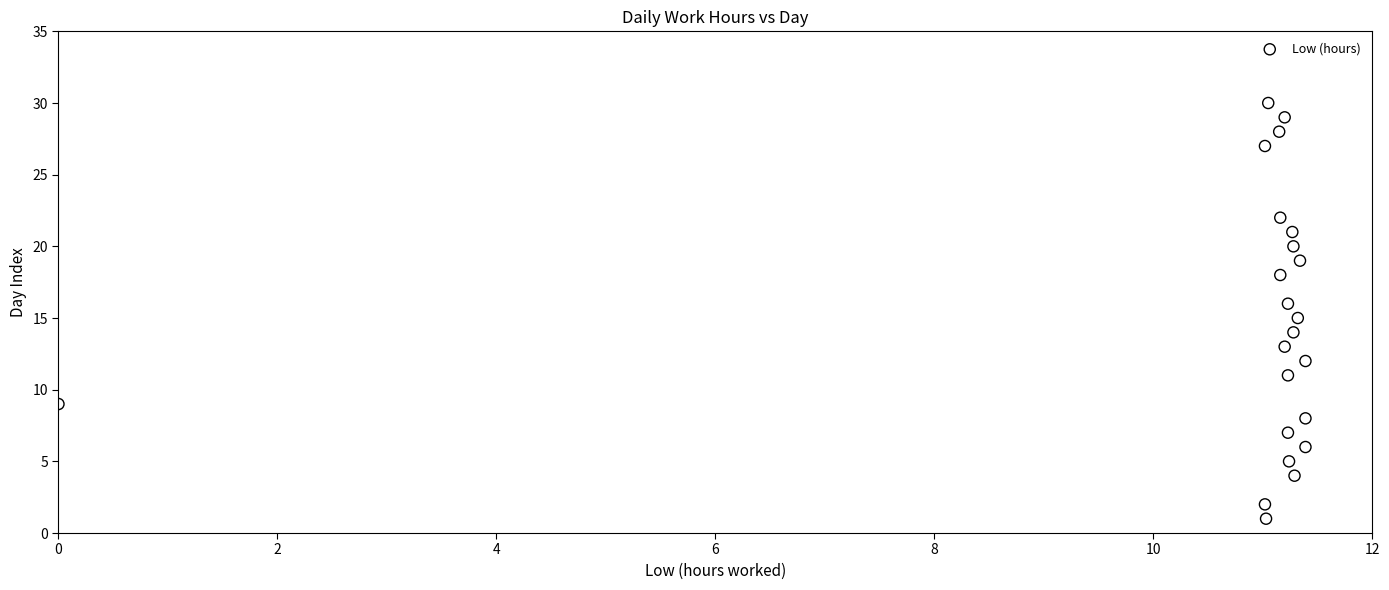

What is the range of Y values (max minus min)?

29